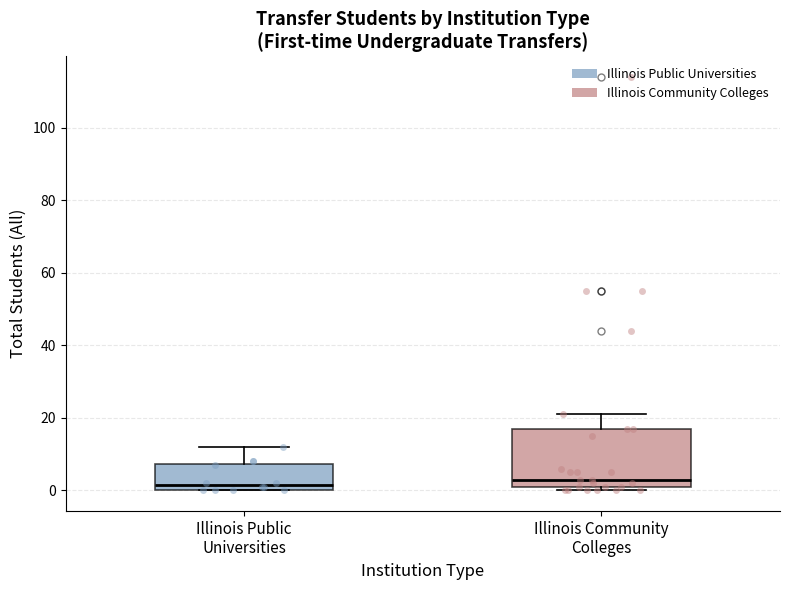

Reading left to right, read every box against the y-axis: the position of its median line, the range the box covers, and the ends of its whiskers. The values are not printed on the chart, so give them approximately, as read against the axis.

Illinois Public Universities: median 2, box 0 to 8, whiskers 0 to 12
Illinois Community Colleges: median 4, box 2 to 18, whiskers 0 to 22